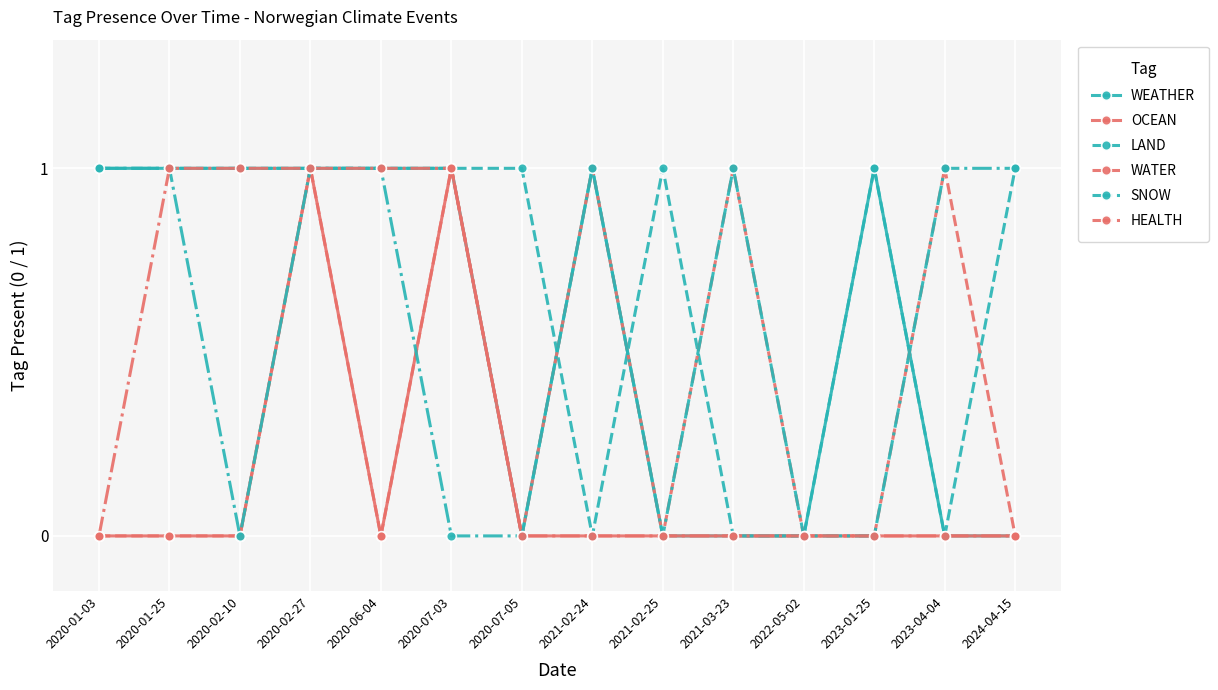

How many data points does each series have?

14